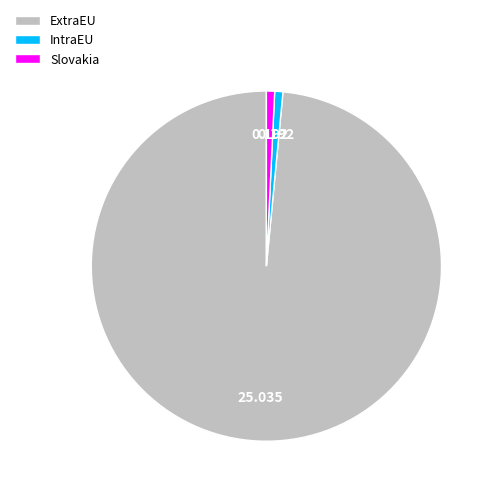

The IntraEU slice represents 11% of the pie. True or false?

False